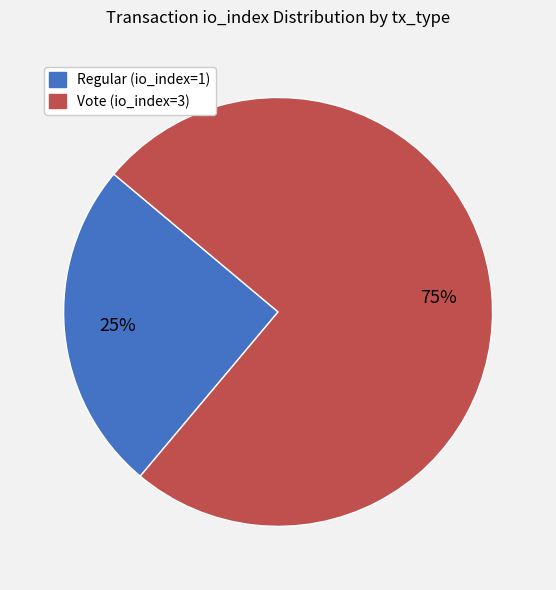

How many segments does this pie chart have?

2